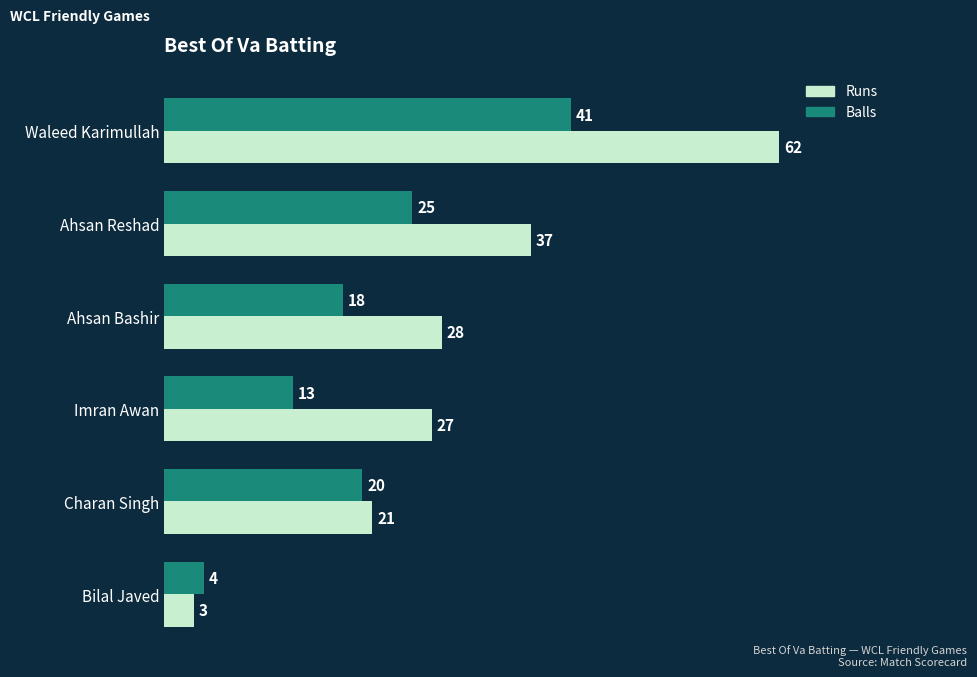

How many Runs values are between 21 and 37?

4